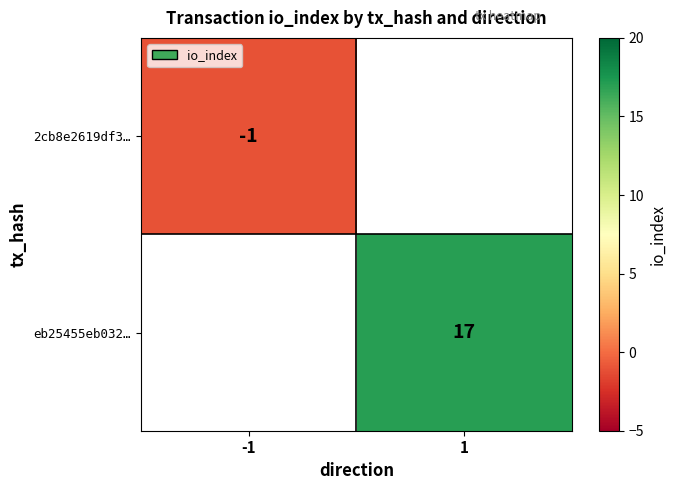

True or false: eb25455eb032… has a value of 5 at 1.

False